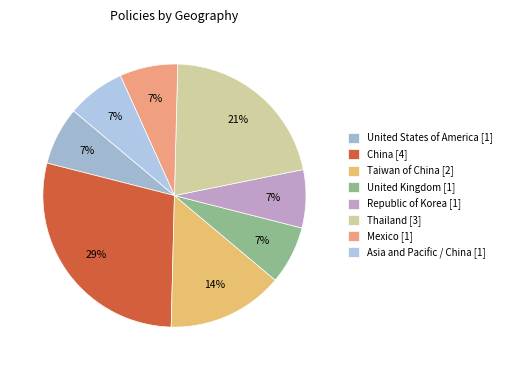

How many slices are in this pie chart?

8